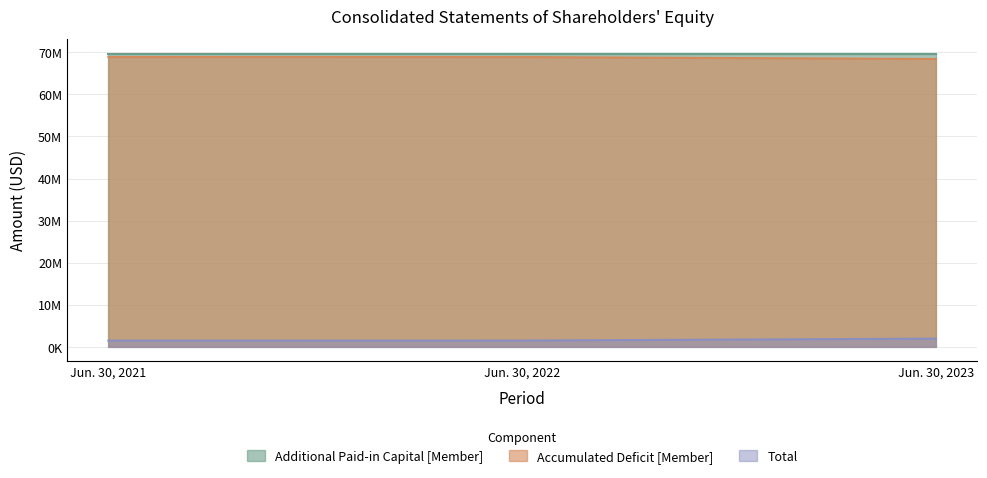

Which label corresponds to the largest value in the chart?

Jun. 30, 2021